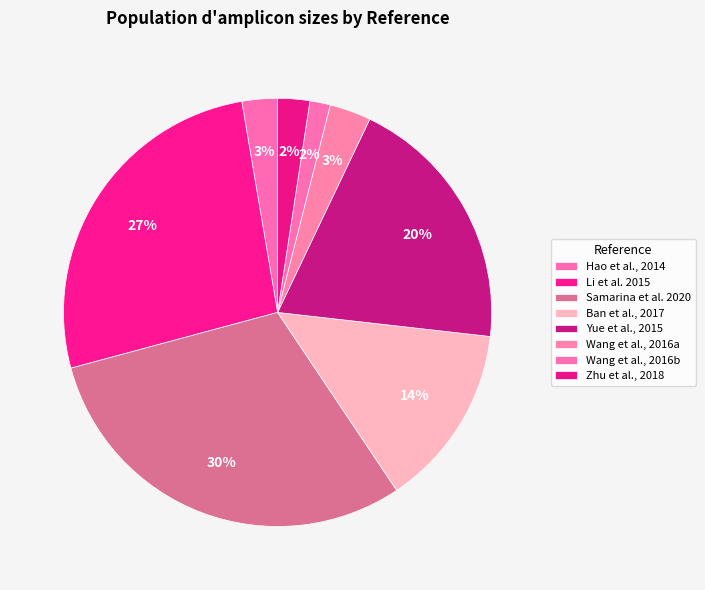

Is Yue et al., 2015 the majority of the pie?

No